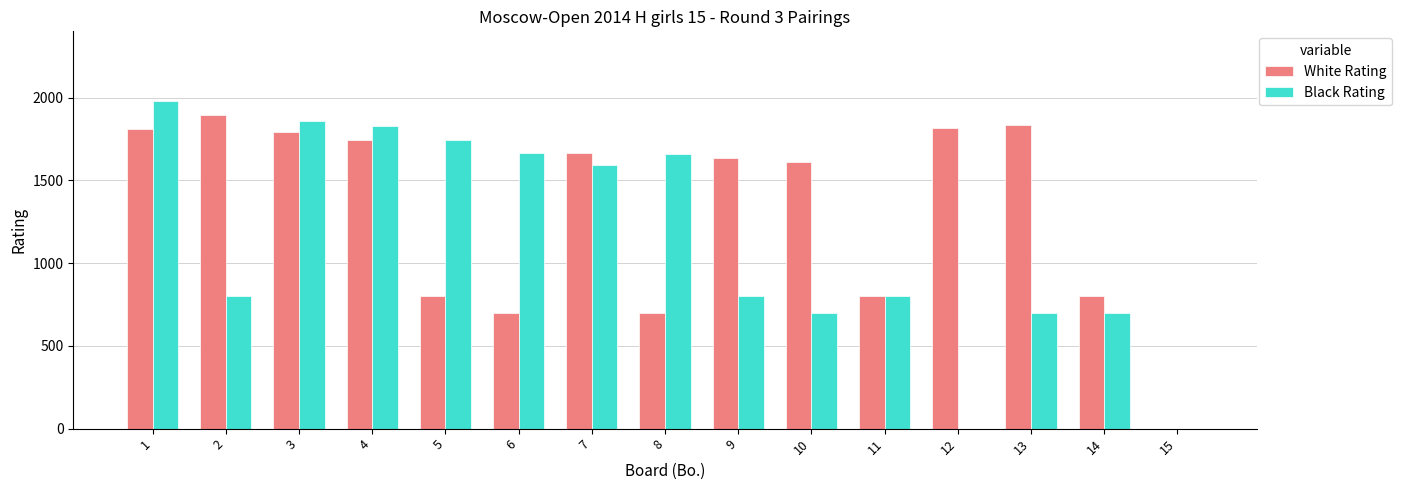

Which series has the largest total across all categories?

White Rating